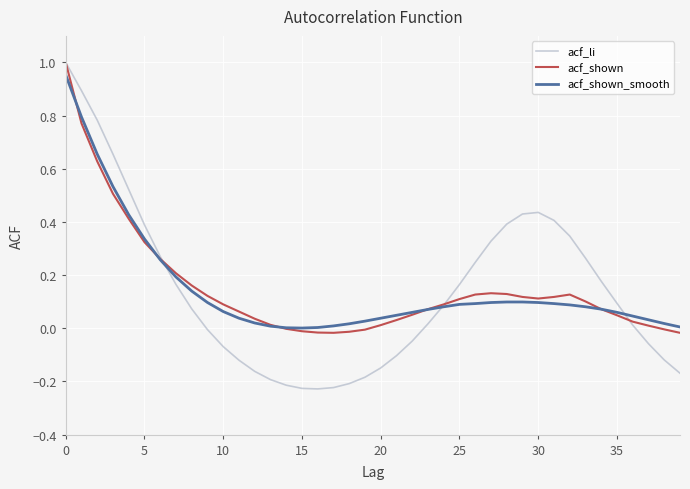

Which series has the largest range (max minus min)?

acf_li